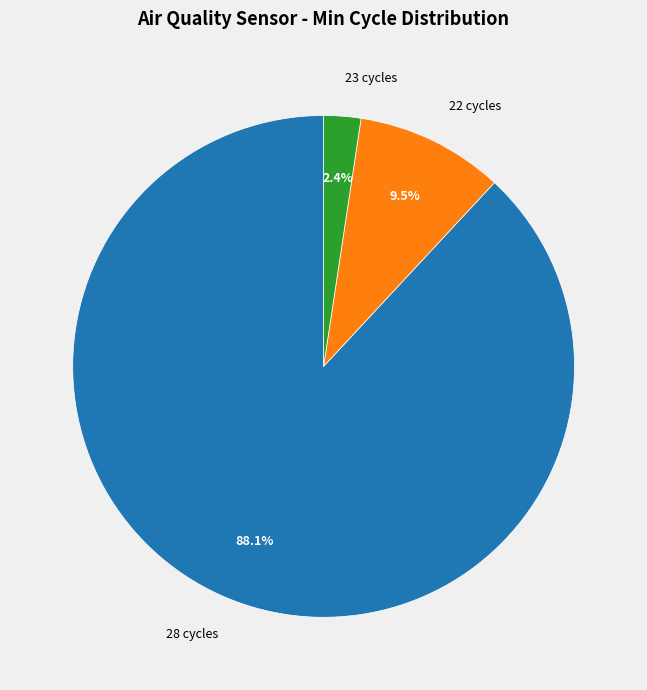

Rank the categories by value from highest to lowest.

28 cycles, 22 cycles, 23 cycles